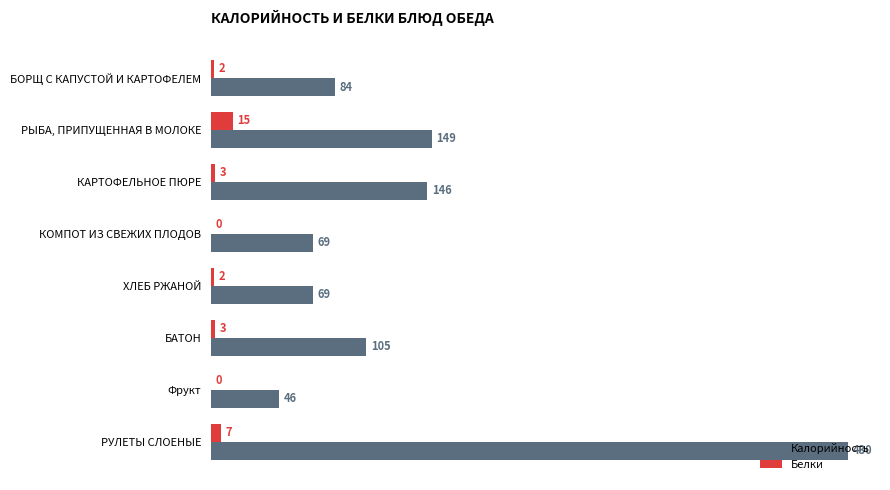

True or false: Белки has a value of 2 at ХЛЕБ РЖАНОЙ.

True